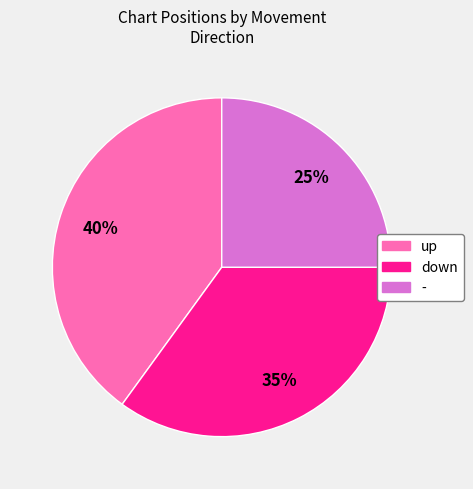

Is it true that up is 51% of the pie?

False